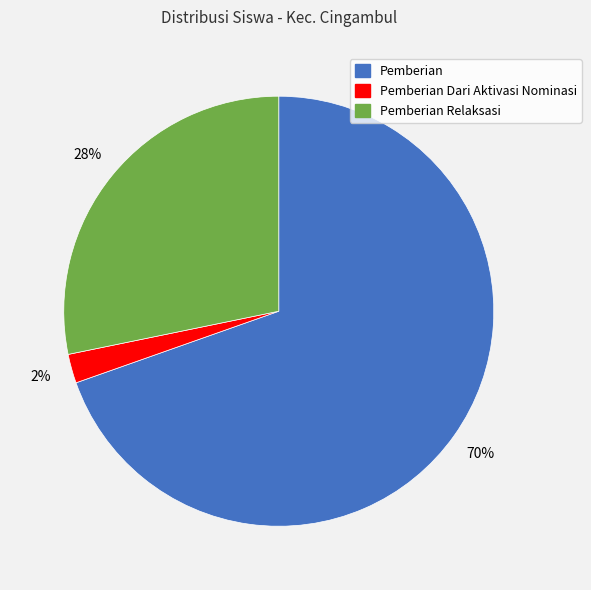

Is it true that Pemberian is 58% of the pie?

False